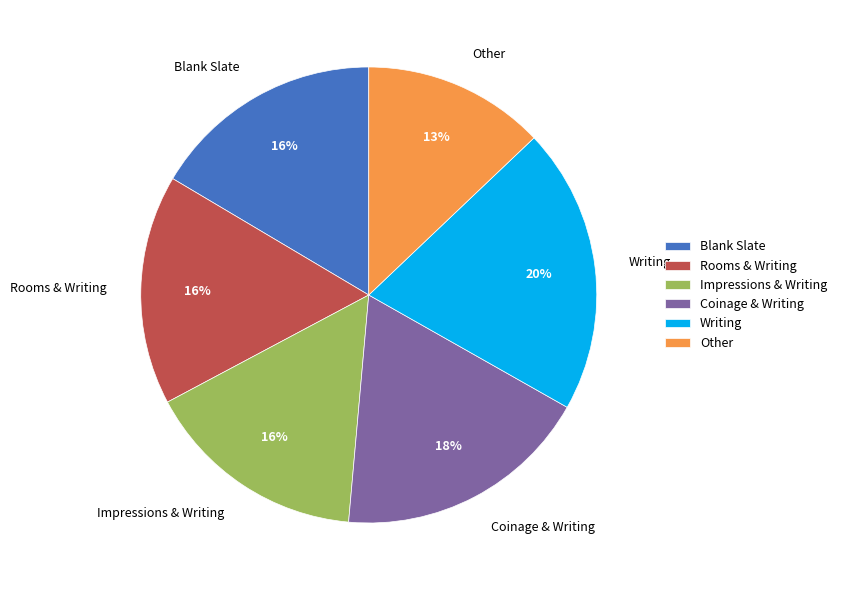

Combined, do Other and Blank Slate account for over 50%?

No